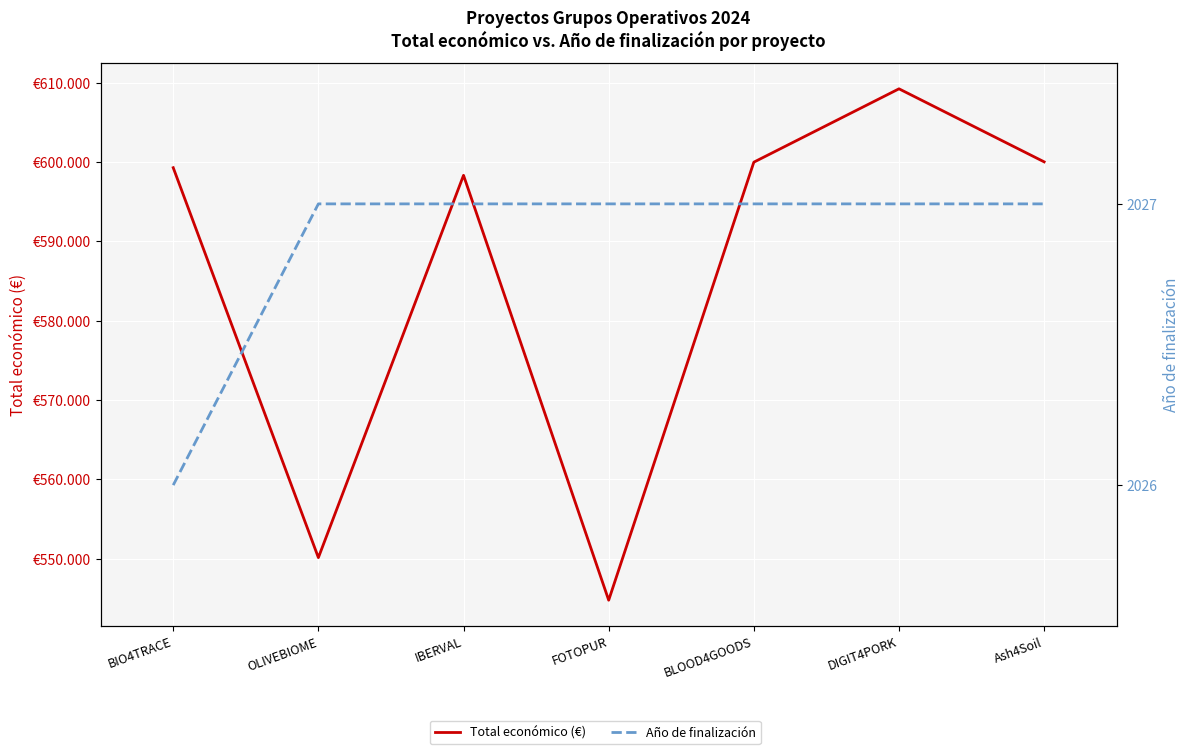

True or false: Total económico (€) and Año de finalización cross at least once.

False